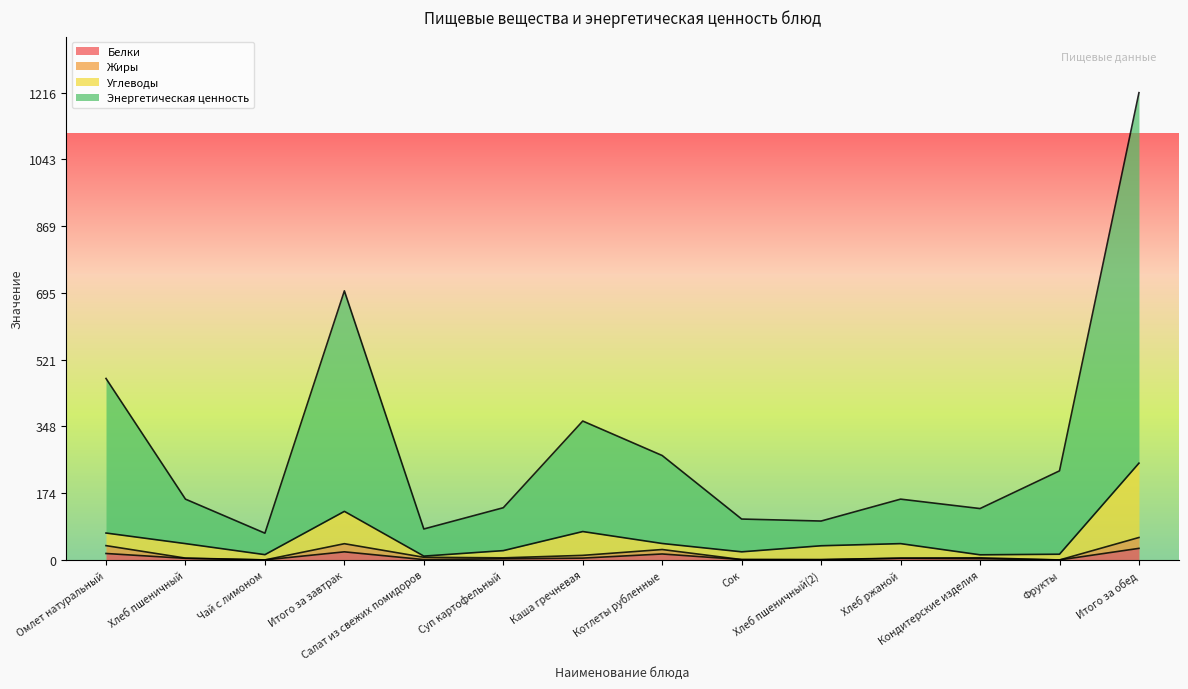

Where is Углеводы nearest to the value 131?

Итого за завтрак